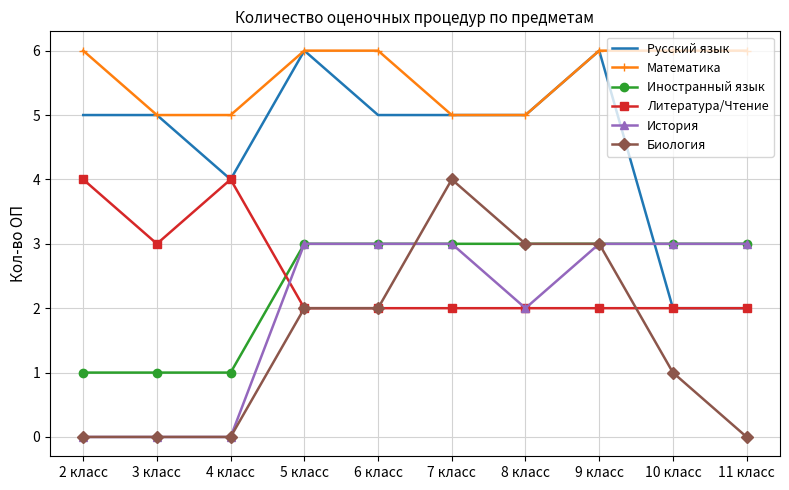

What is the greatest value displayed?

6